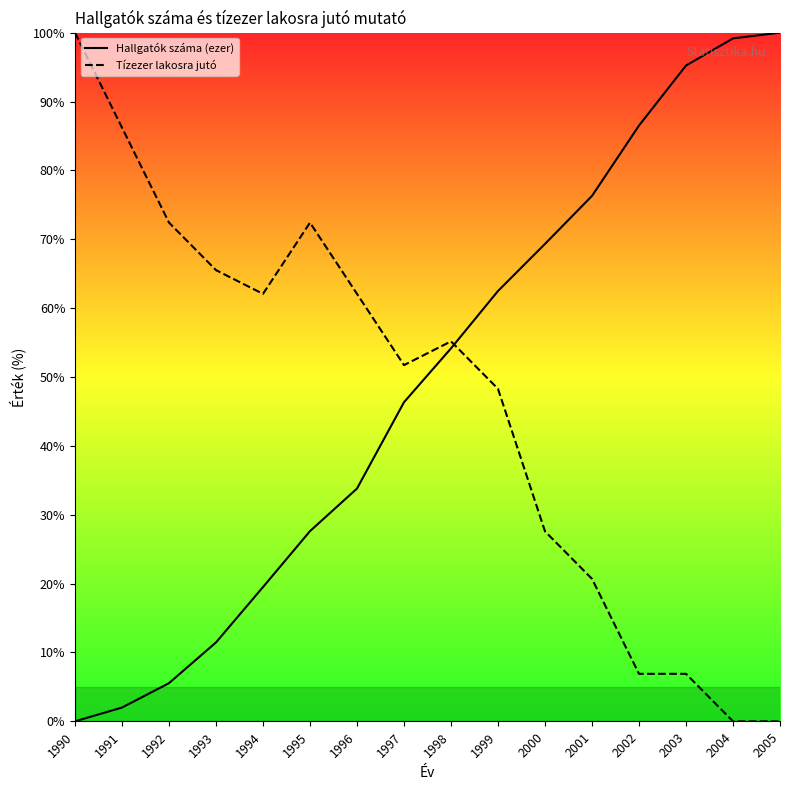

True or false: Hallgatók száma (ezer) has a value of 42.5 at 1990.

False